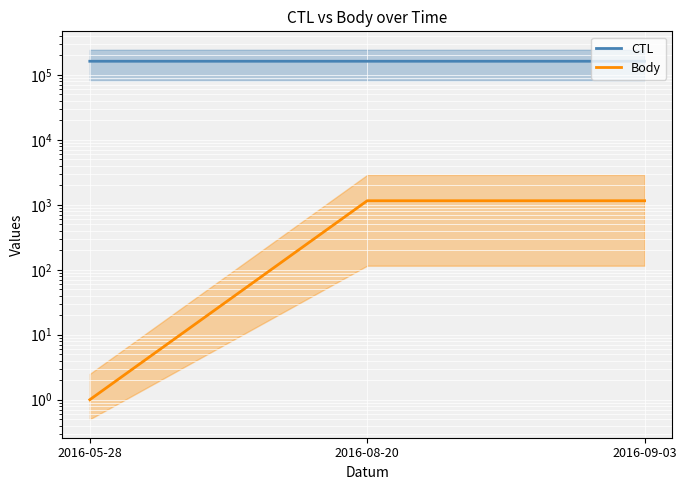

True or false: Body has a value of 705 at 2016-08-20.

False